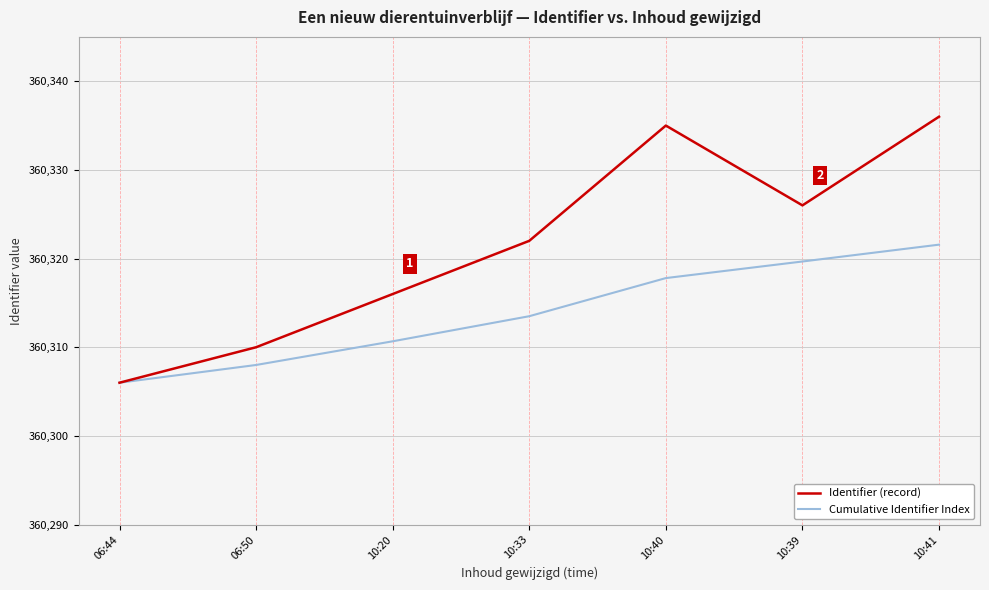

At which label is Identifier (record) closest to 360321?

10:33